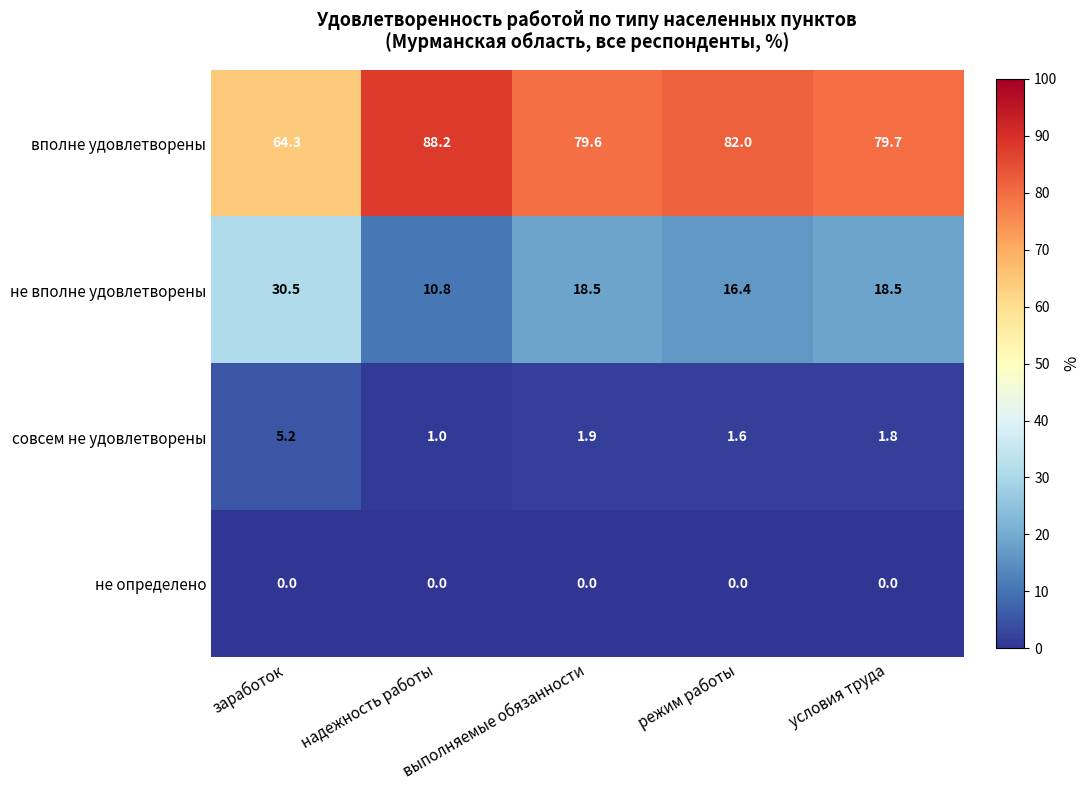

The value of вполне удовлетворены at заработок is 64.3. True or false?

True